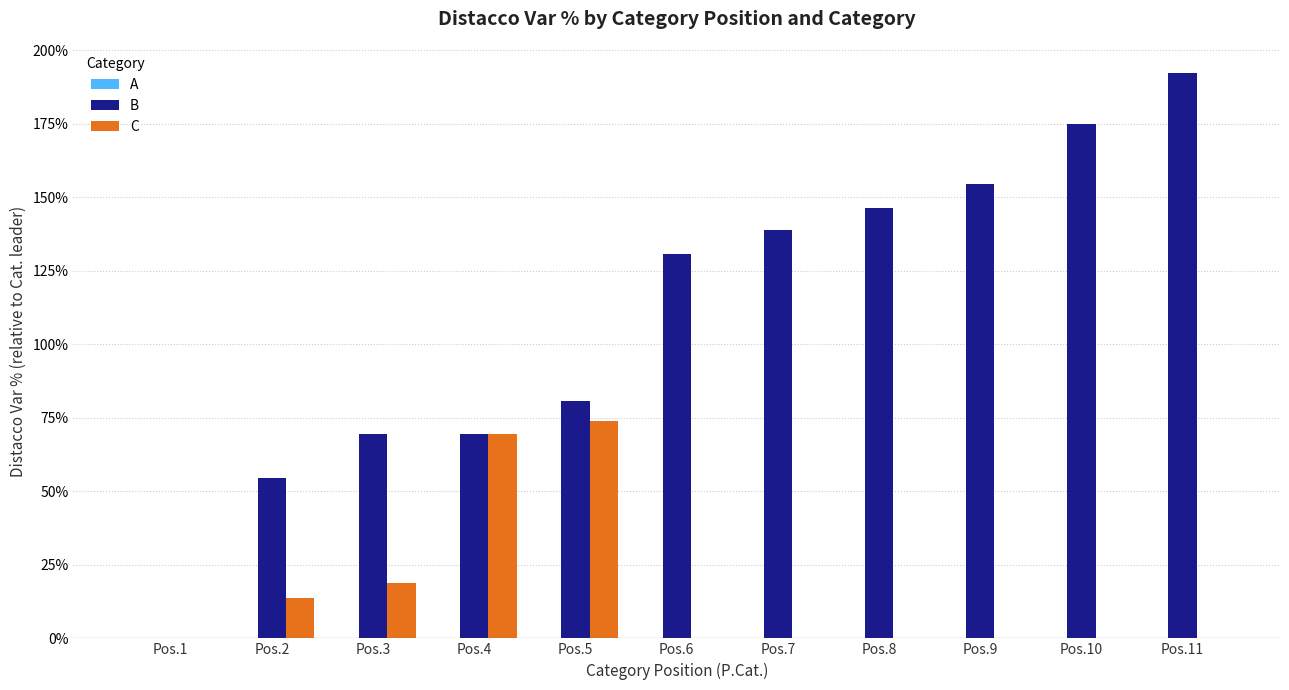

Which series has the largest total across all categories?

B